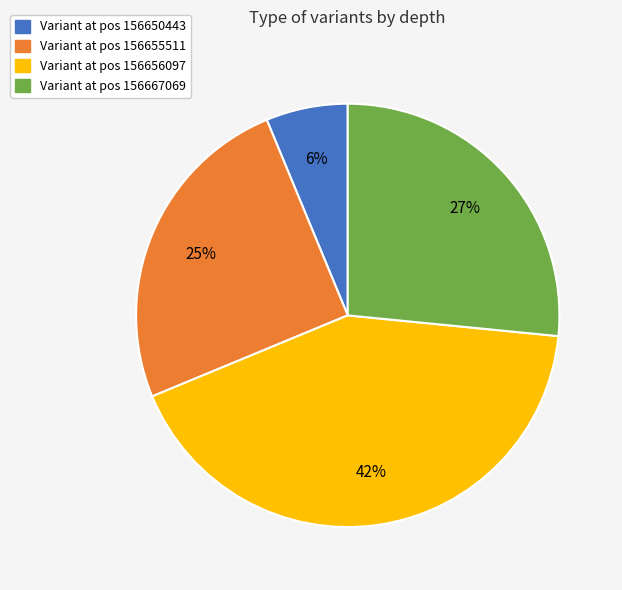

Is the sum of Variant at pos 156656097 and Variant at pos 156650443 greater than half?

No